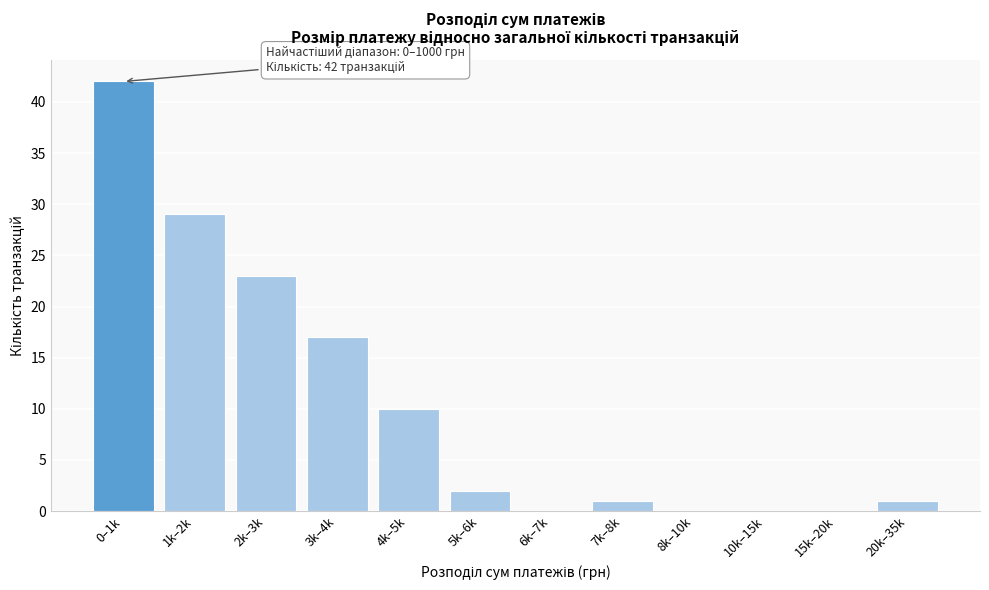

Reading left to right, list all the values displayed in this chart.

0–1k=42	1k–2k=29	2k–3k=23	3k–4k=17	4k–5k=10	5k–6k=2	6k–7k=0	7k–8k=1	8k–10k=0	10k–15k=0	15k–20k=0	20k–35k=1